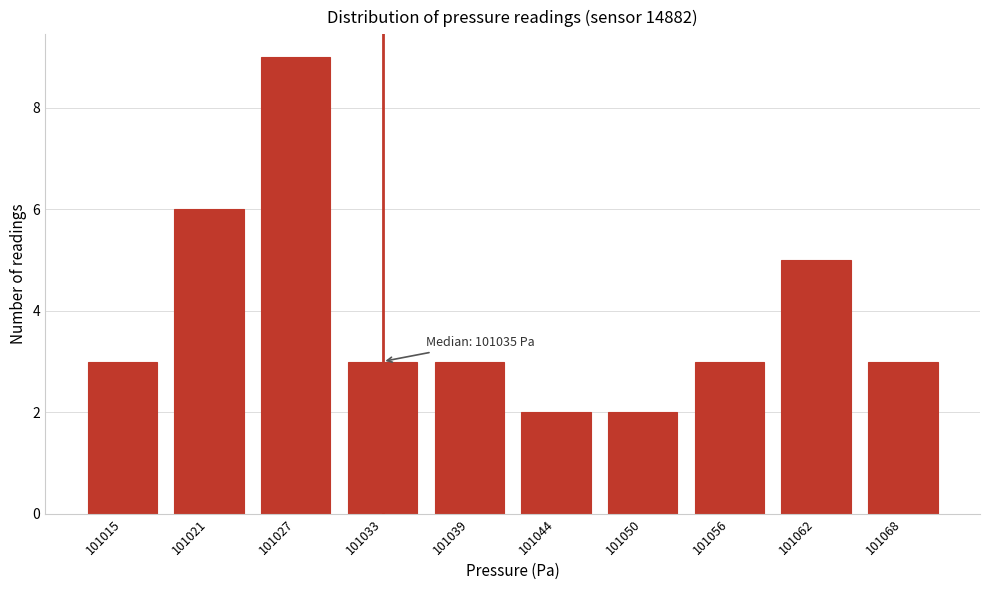

Reading left to right, extract all data points from this chart.

101015=3	101021=6	101027=9	101033=3	101039=3	101044=2	101050=2	101056=3	101062=5	101068=3